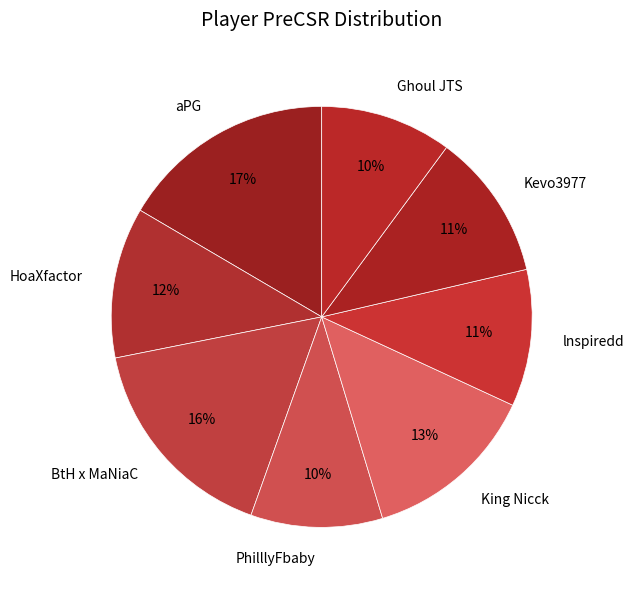

Is it true that HoaXfactor is 12% of the pie?

True